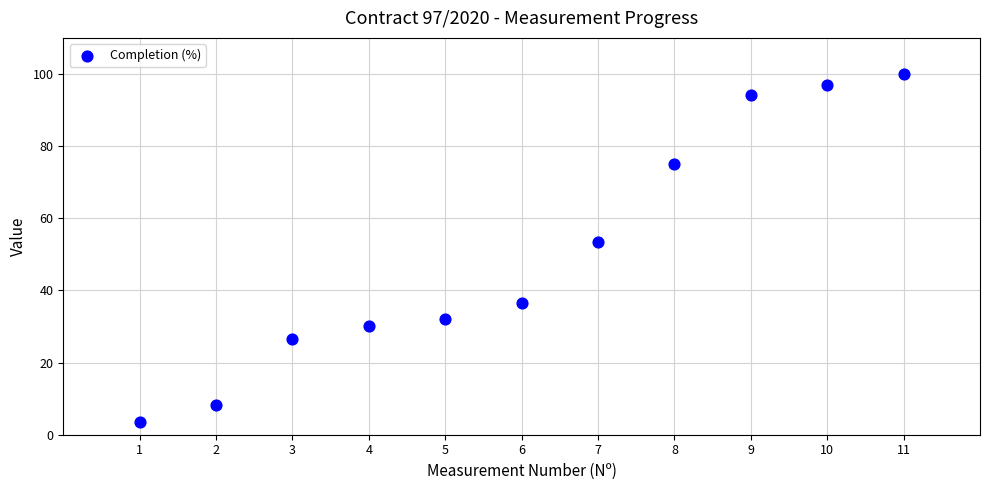

What Y value in the scatter plot is closest to 51?

53.4